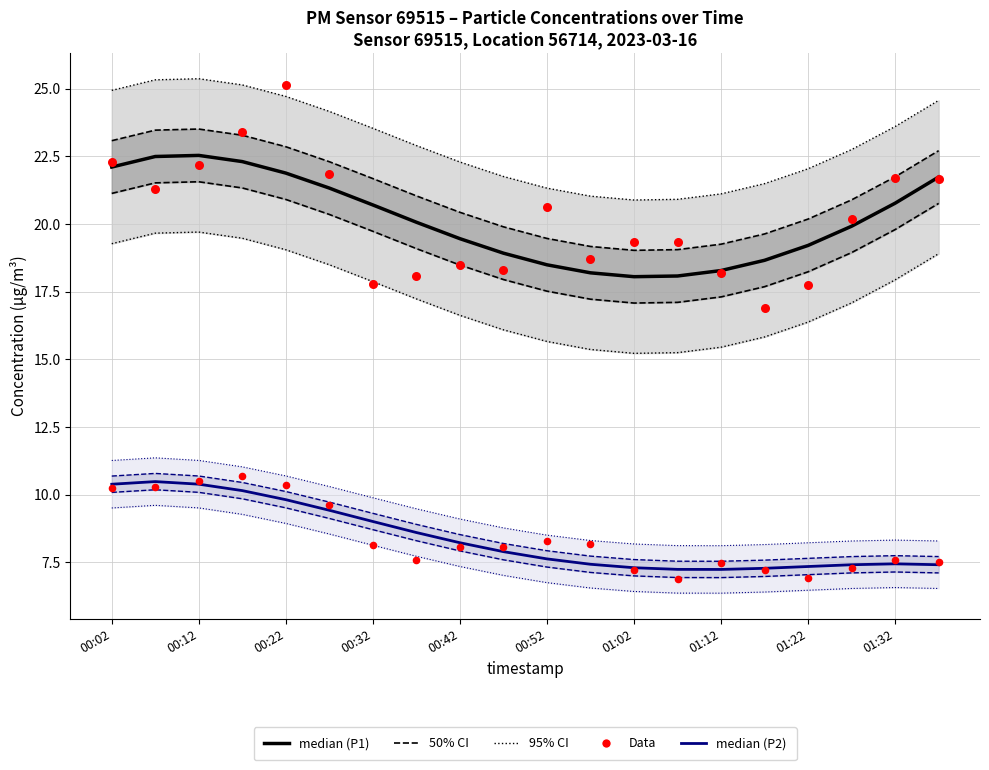

At how many categories does at least one series exceed 10?

20